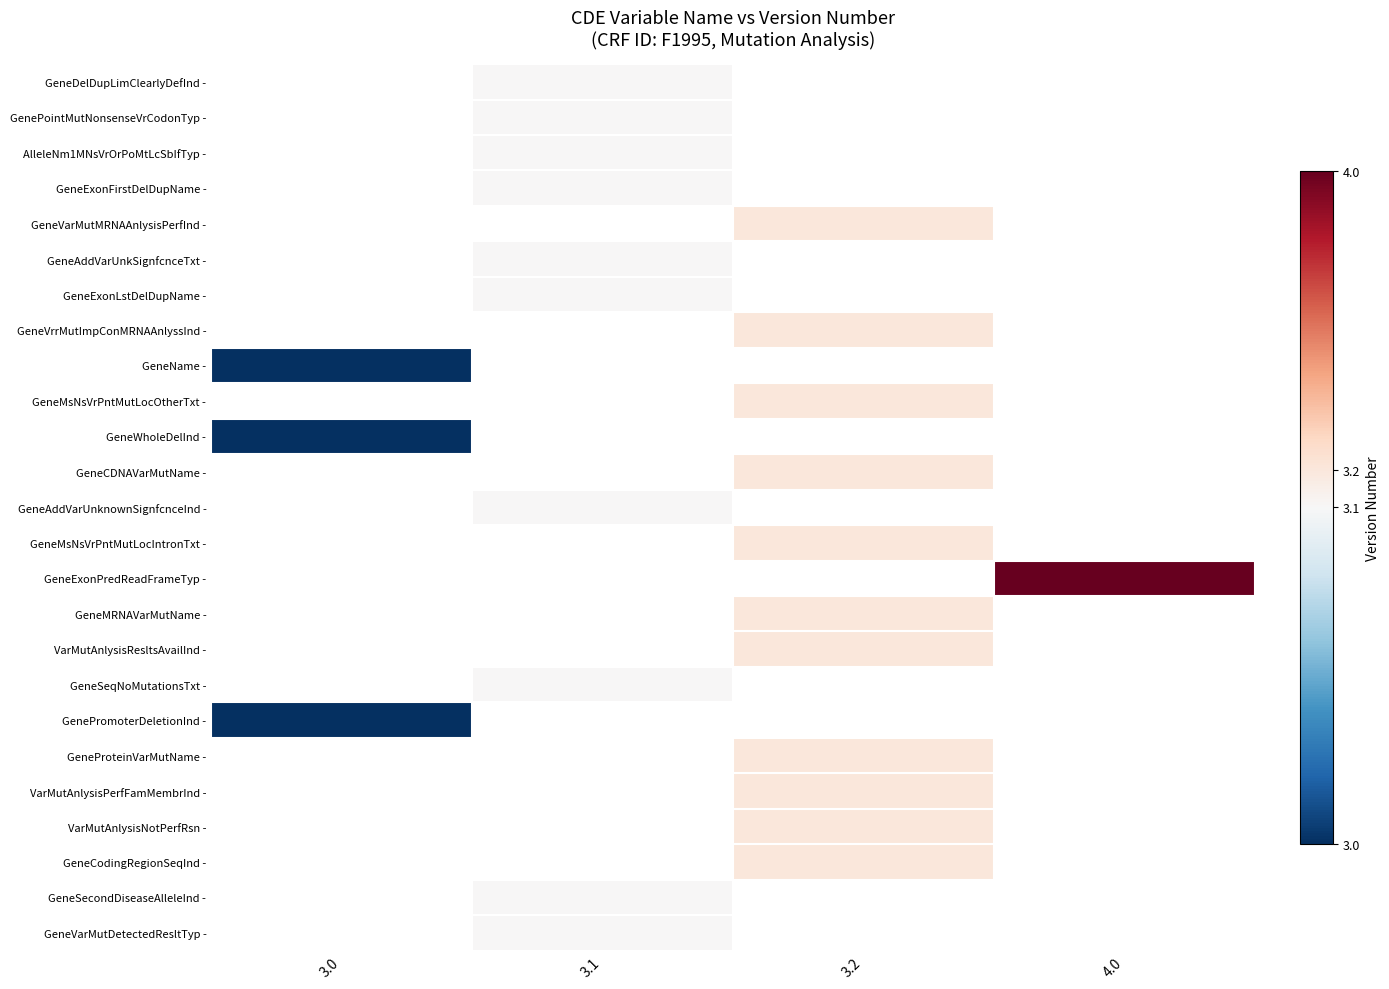

Which category has the highest value across all series?

4.0